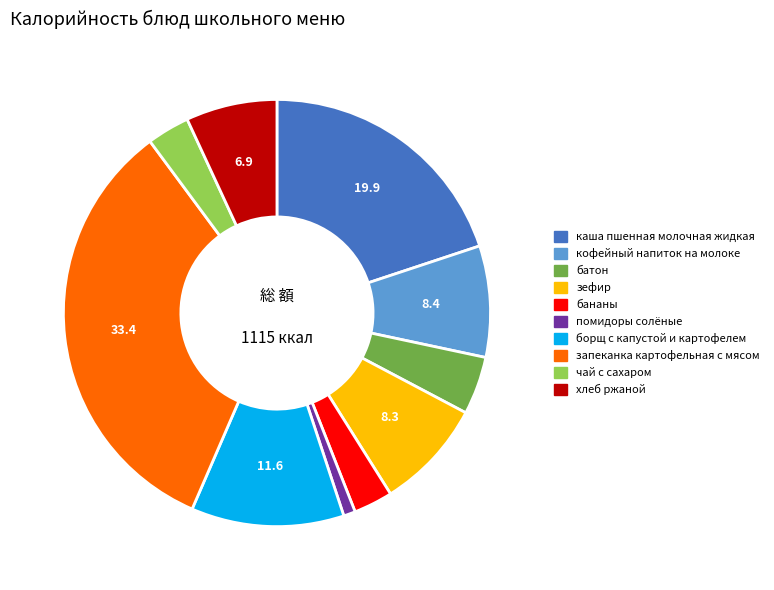

Does бананы account for over 50% of the chart?

No